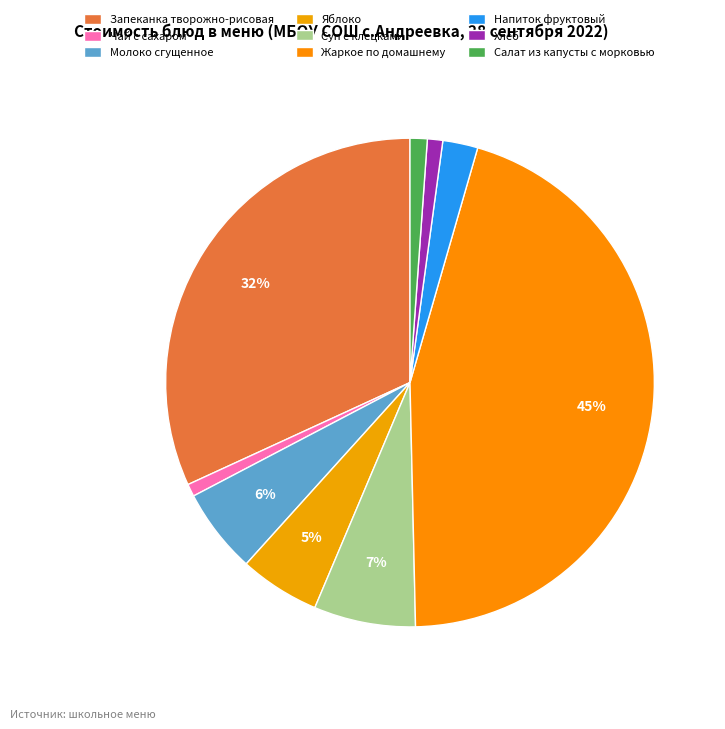

To the nearest percent, what portion does Чай с сахаром represent?

1%